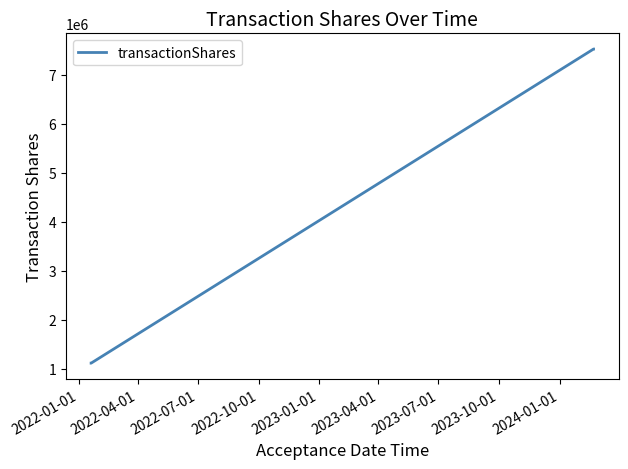

What is the sum of all values?

17288750